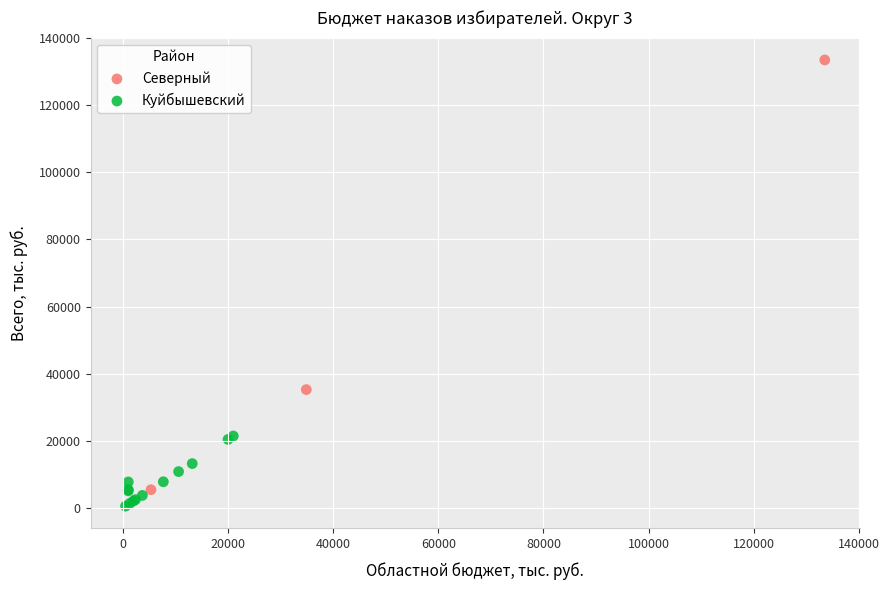

Which series has the widest spread of Y values?

Северный